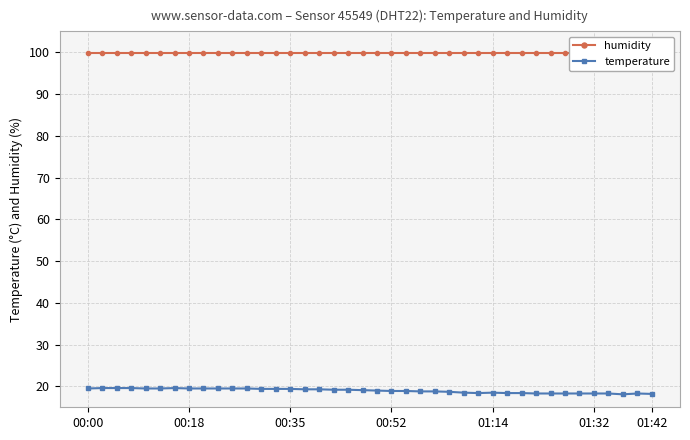

Which series has the largest total across all categories?

humidity